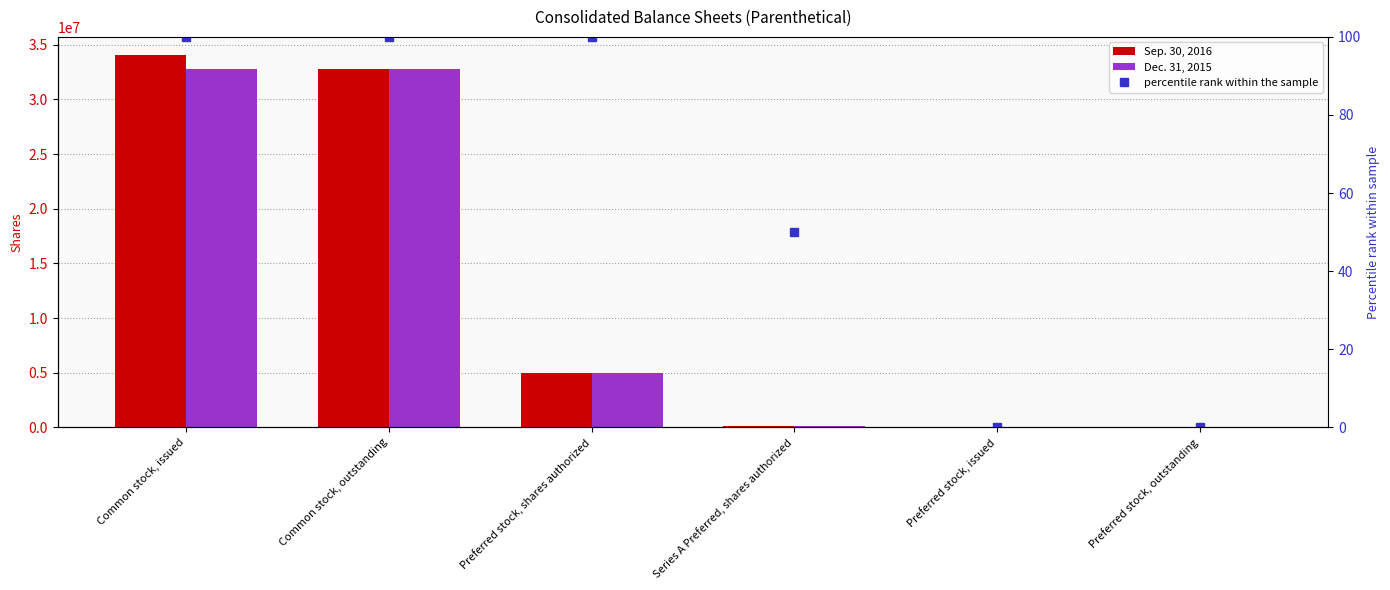

Between Preferred stock, shares authorized and Preferred stock, issued, which series saw the biggest shift?

Sep. 30, 2016